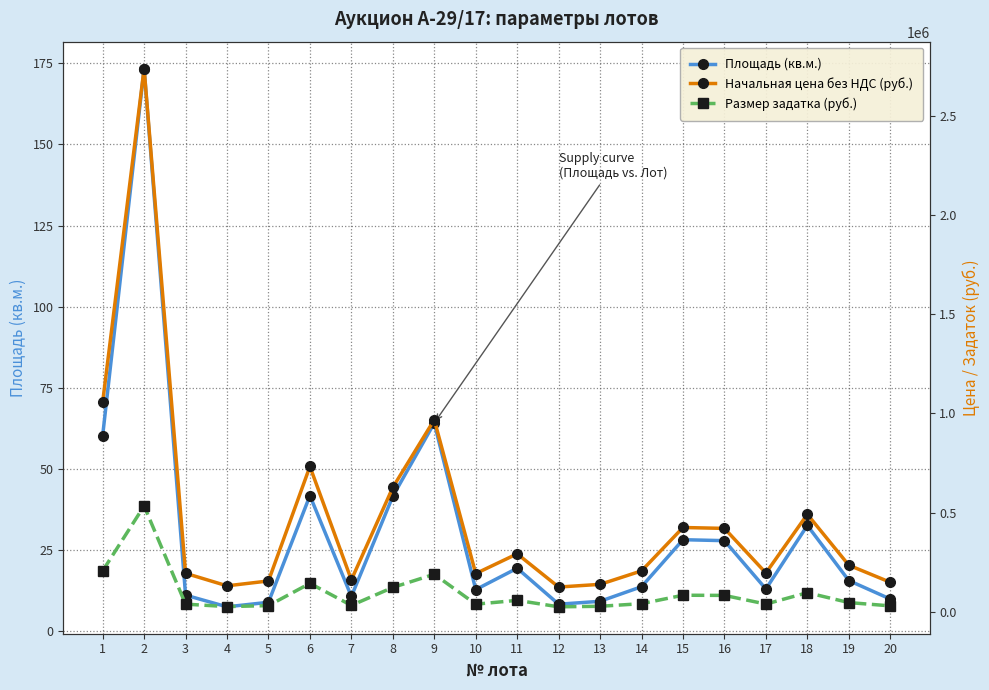

What is the value of the Площадь (кв.м.) point at the 1st from the left?

60.2